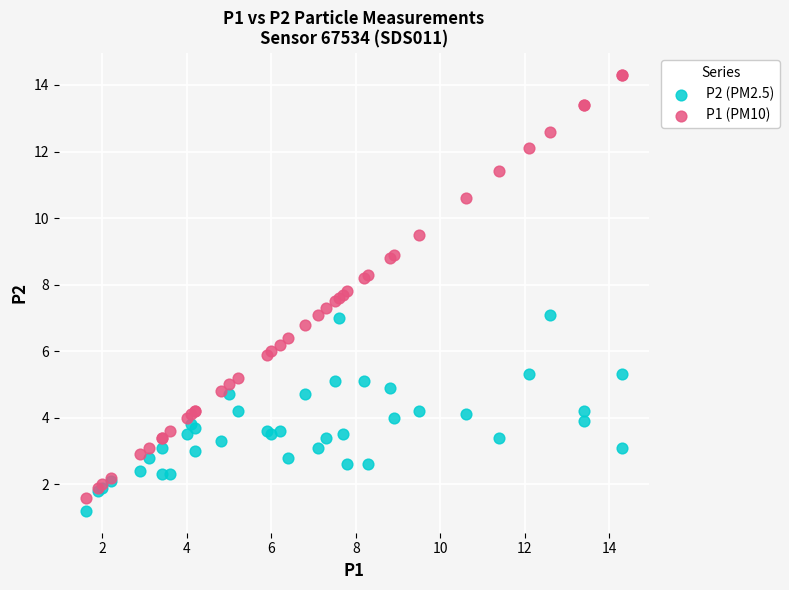

Which series has the widest spread of Y values?

P1 (PM10)